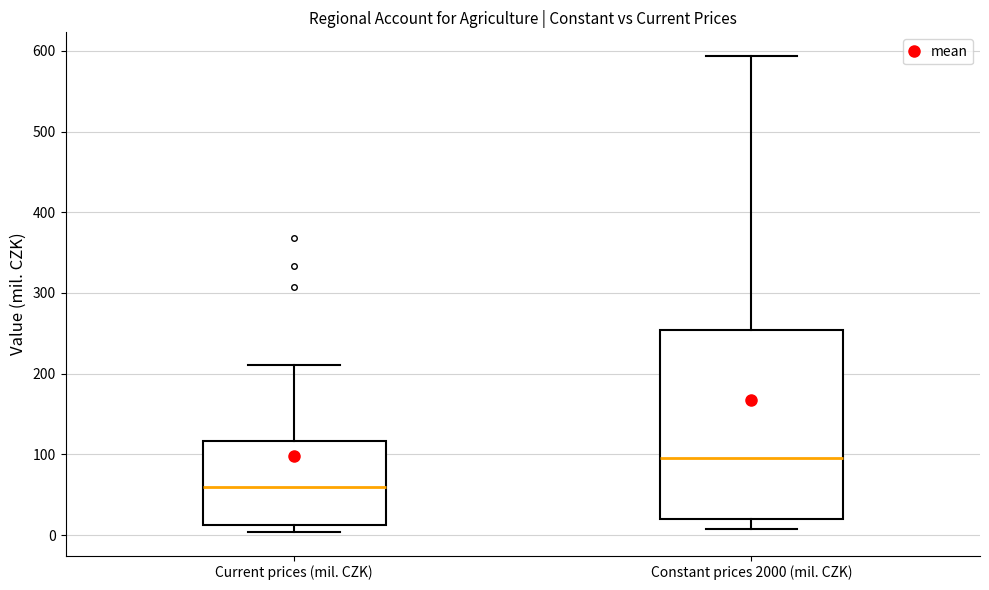

Reading left to right, read every box against the y-axis: the position of its median line, the range the box covers, and the ends of its whiskers. The values are not printed on the chart, so give them approximately, as read against the axis.

Current prices (mil. CZK): median 60, box 10 to 120, whiskers 0 to 210
Constant prices 2000 (mil. CZK): median 100, box 20 to 250, whiskers 10 to 590